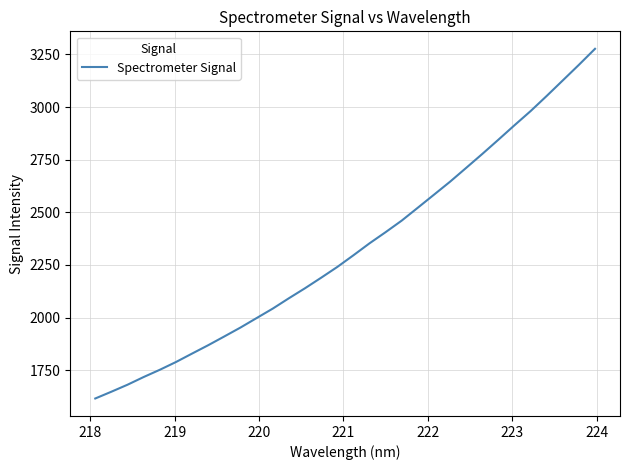

What is the minimum value shown in the chart?

1615.1